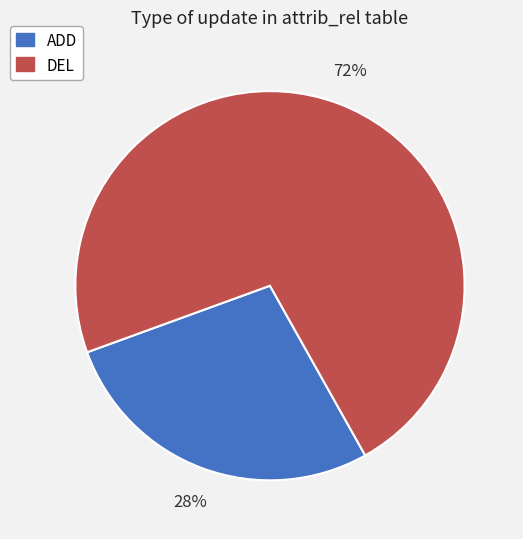

Is the sum of ADD and DEL greater than half?

Yes